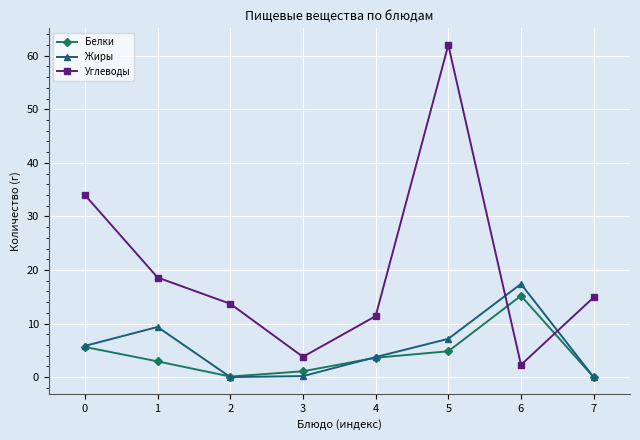

True or false: Жиры has more than 1 interior local peaks.

True